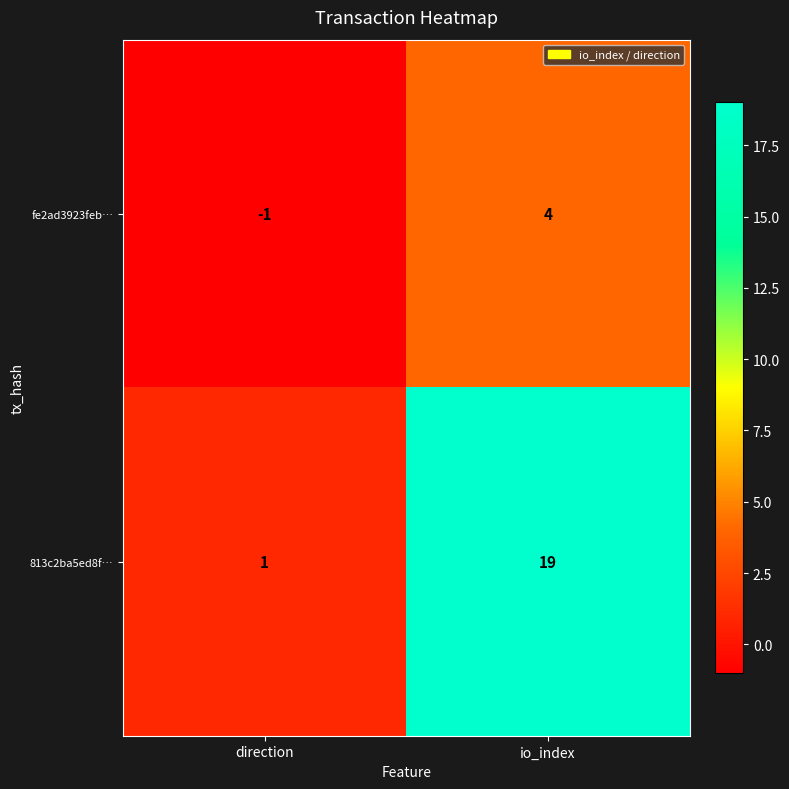

What is the average value of the 813c2ba5ed8f… series?

10